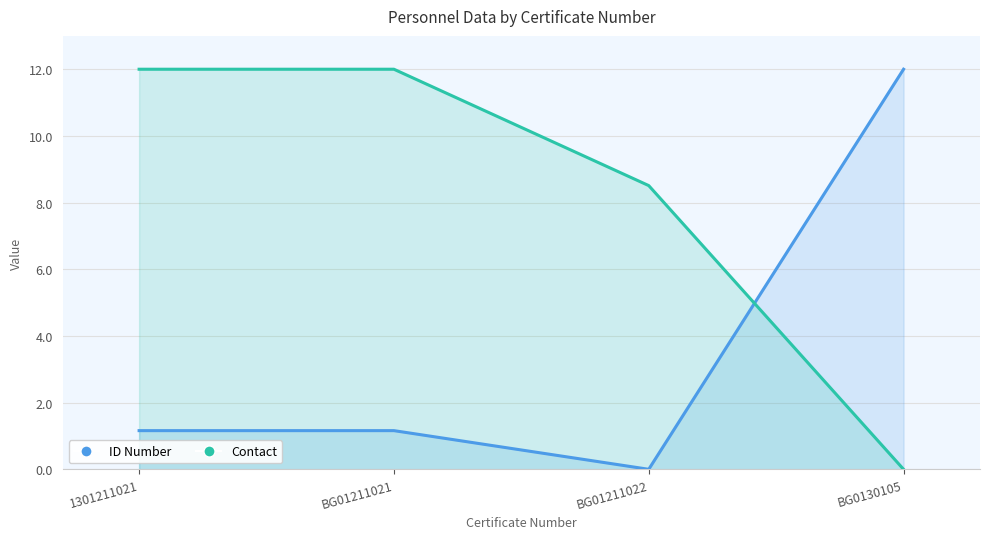

Between BG01211021 and BG0130105, which is larger?

BG0130105